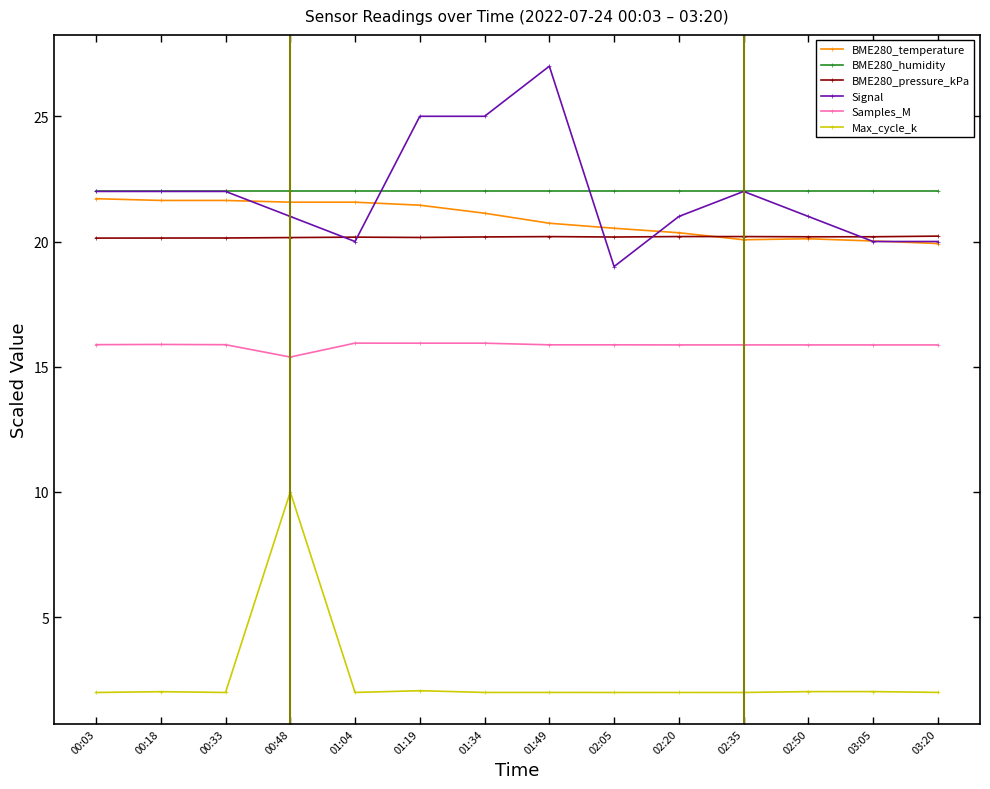

True or false: BME280_temperature has more than 0 points higher than both neighbors.

True